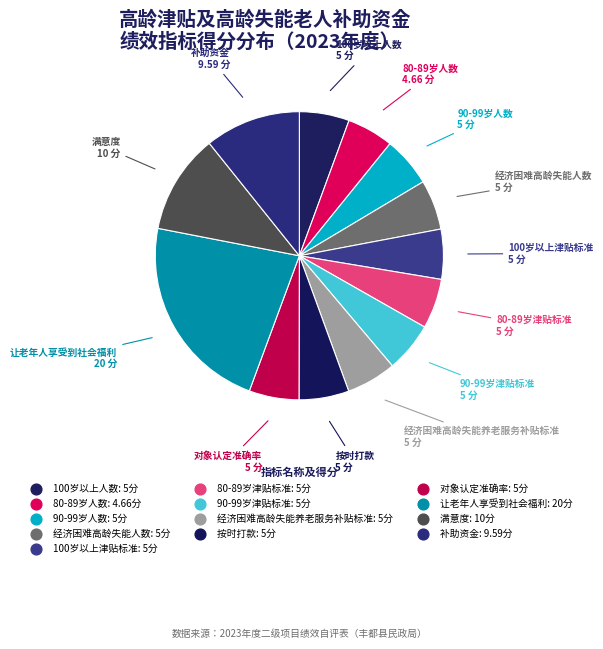

Which slice is the largest?

让老年人享受到社会福利